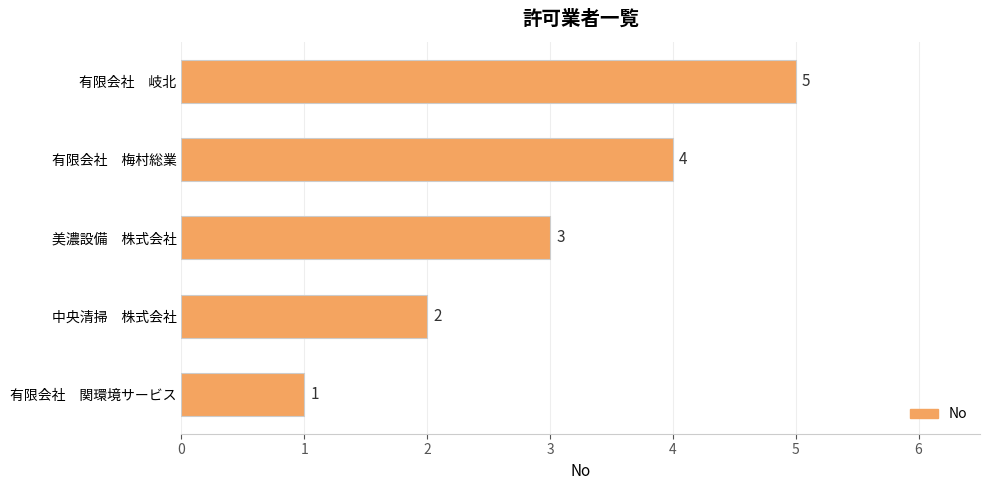

What is the smallest value displayed?

1